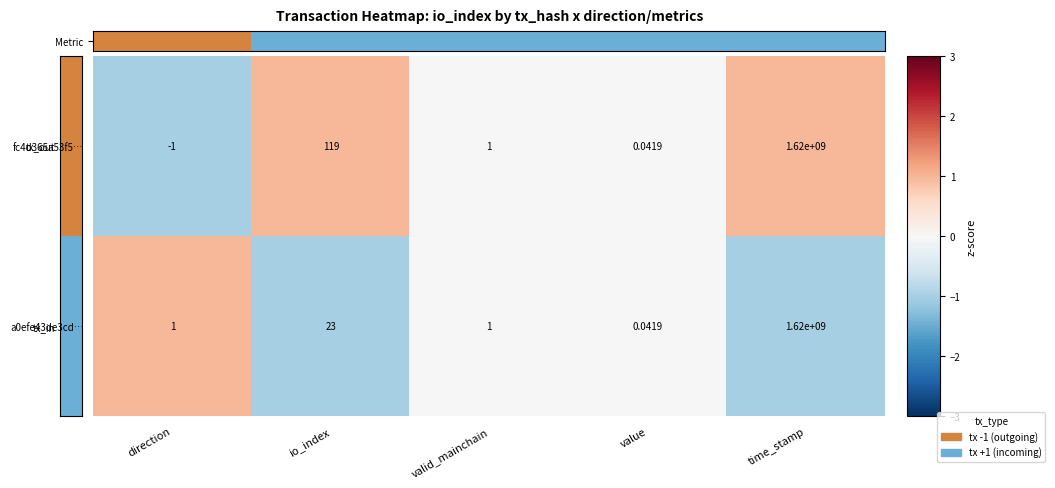

At which category is the sum across all series the highest?

time_stamp